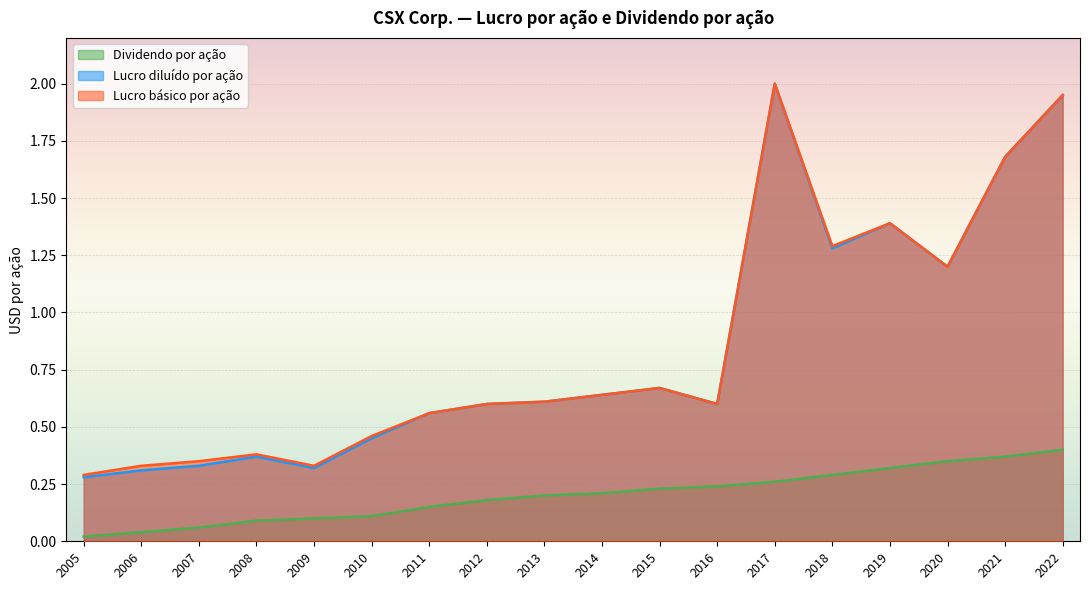

Rank the categories by Lucro básico por ação value from highest to lowest.

2017, 2022, 2021, 2019, 2018, 2020, 2015, 2014, 2013, 2012, 2016, 2011, 2010, 2008, 2007, 2006, 2009, 2005